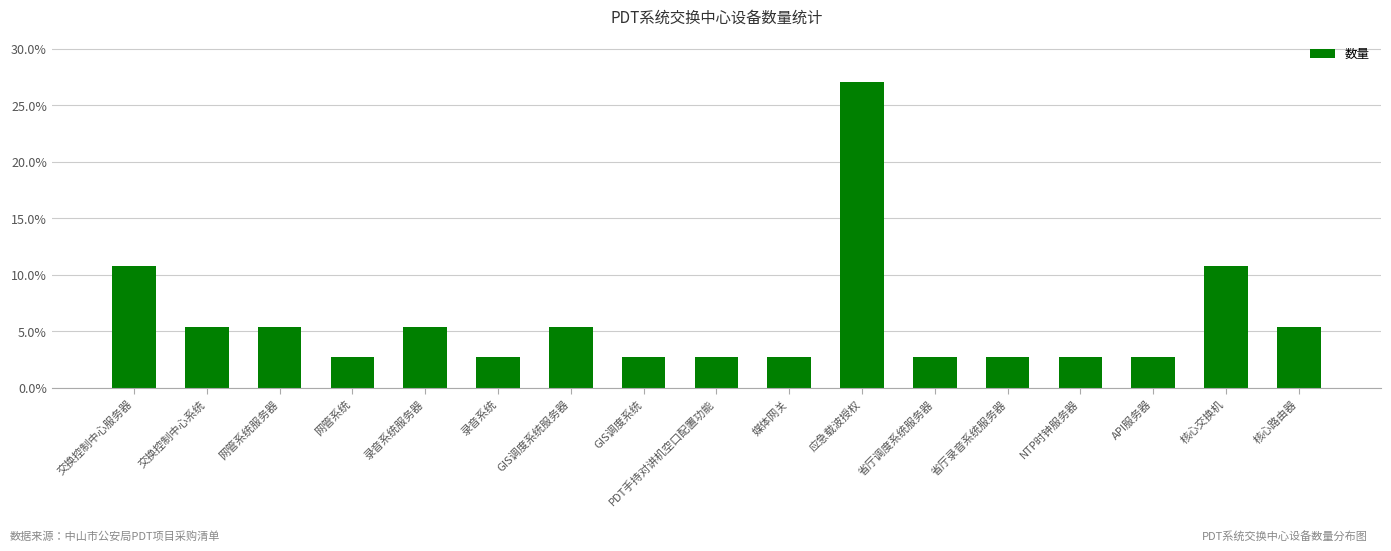

Rank the categories by value from lowest to highest.

网管系统, 录音系统, GIS调度系统, PDT手持对讲机空口配置功能, 媒体网关, 省厅调度系统服务器, 省厅录音系统服务器, NTP时钟服务器, API服务器, 交换控制中心系统, 网管系统服务器, 录音系统服务器, GIS调度系统服务器, 核心路由器, 交换控制中心服务器, 核心交换机, 应急载波授权